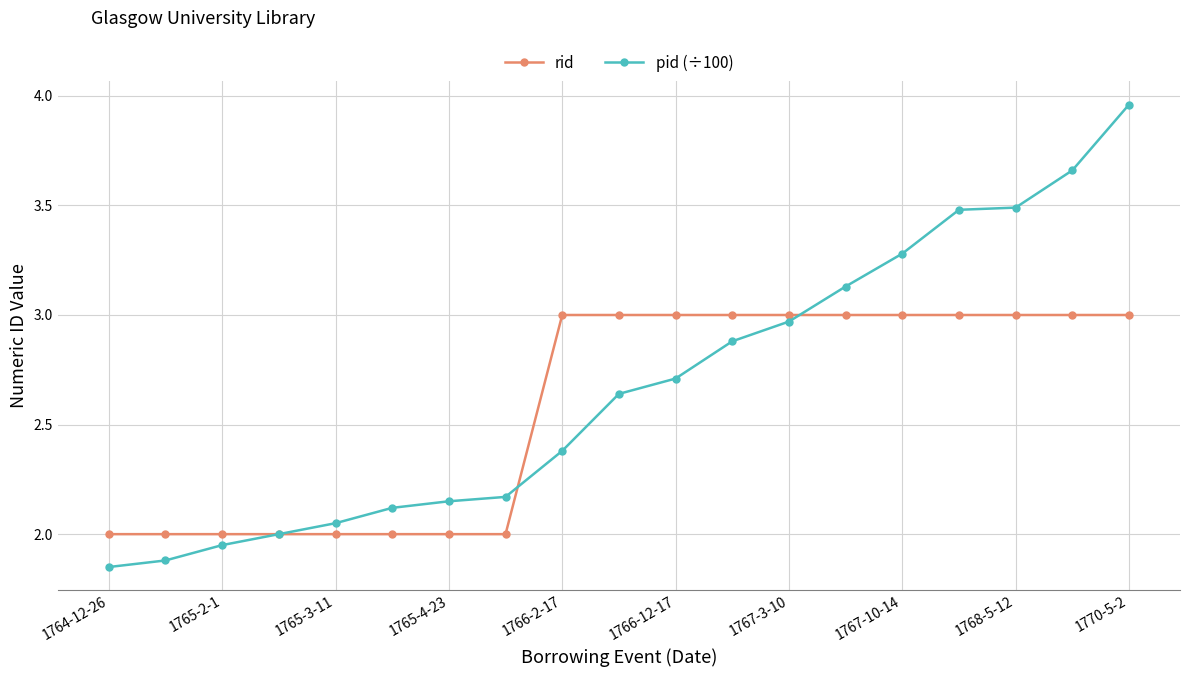

Which series has the largest range (max minus min)?

pid (÷100)